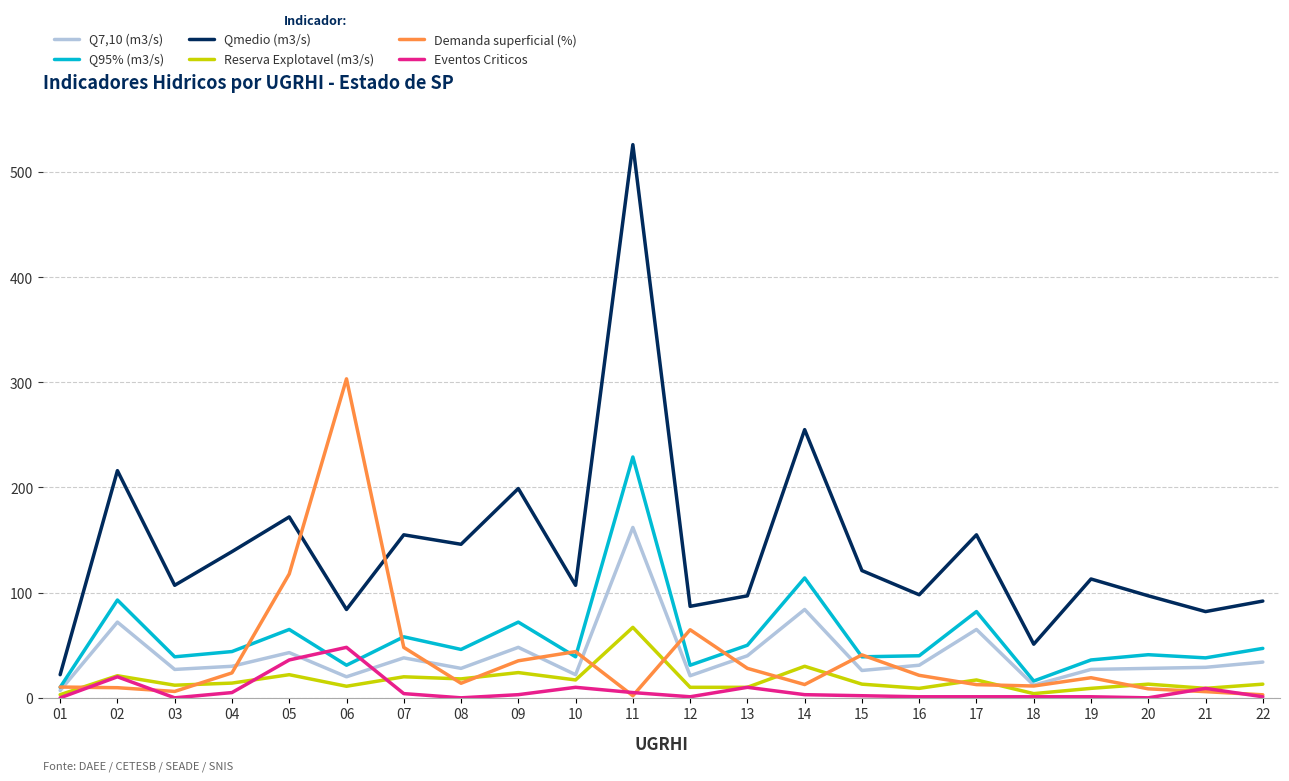

True or false: Q95% (m3/s) has more than 2 interior local peaks.

True